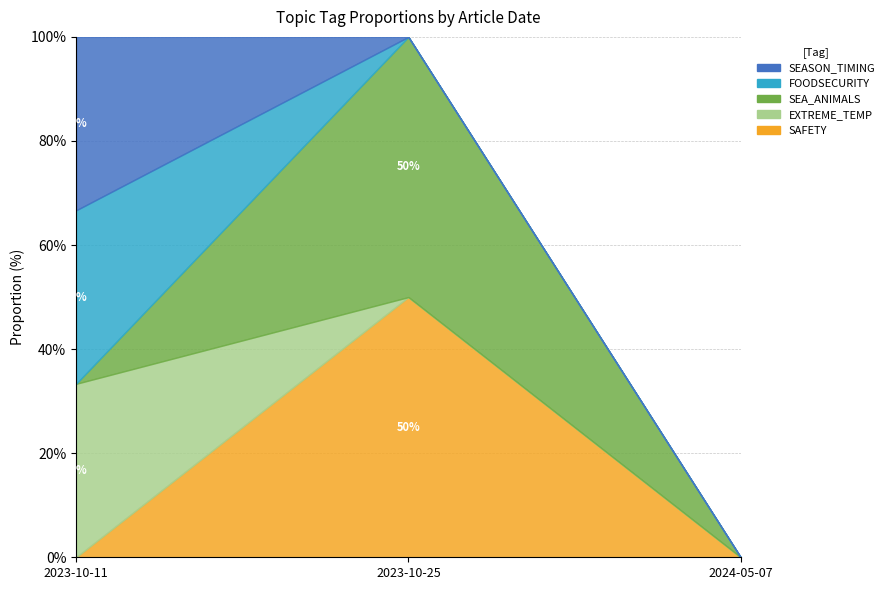

Is the value of FOODSECURITY at 2023-10-25 greater than the value of SEA_ANIMALS at 2023-10-11?

No